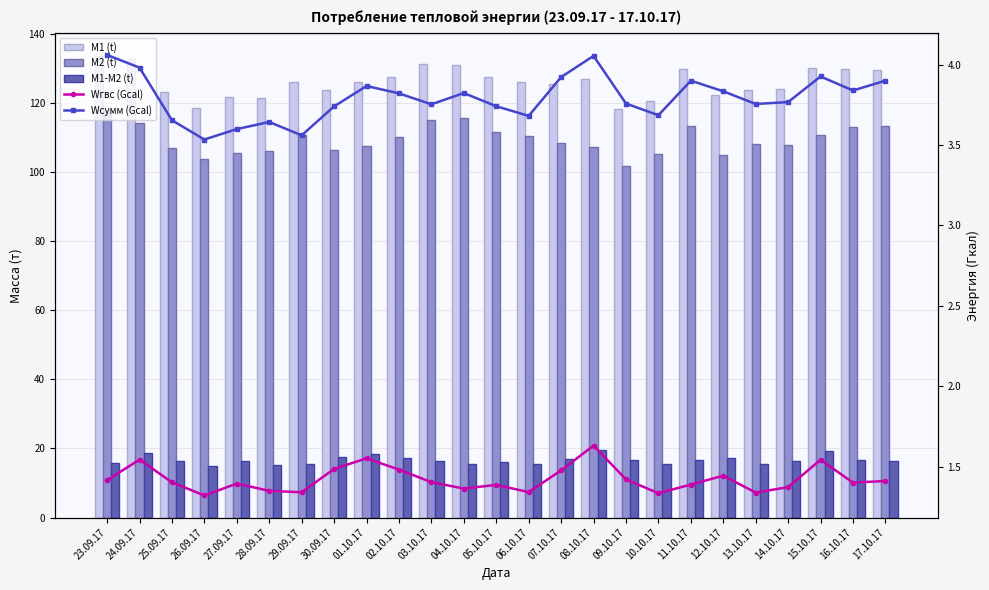

Between 13.10.17 and 06.10.17, which is larger?

06.10.17